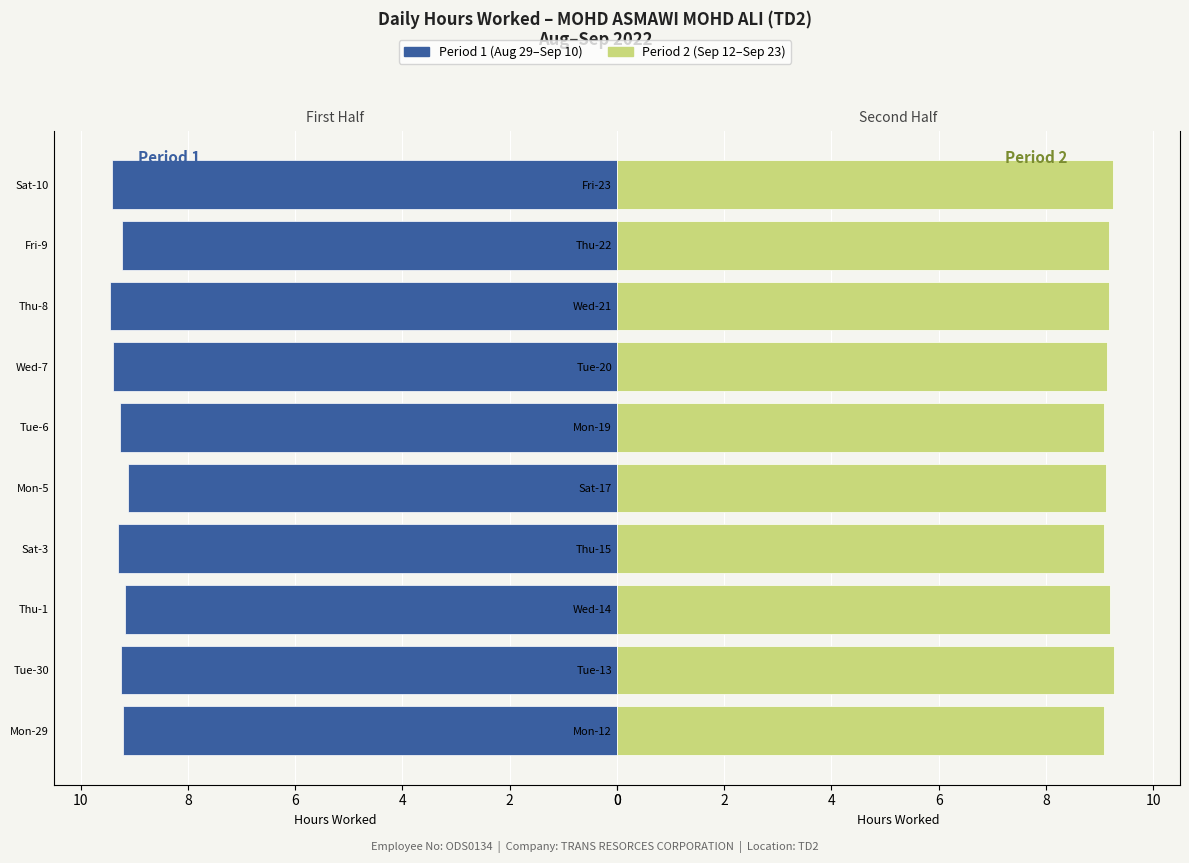

How many groups of bars are there?

10